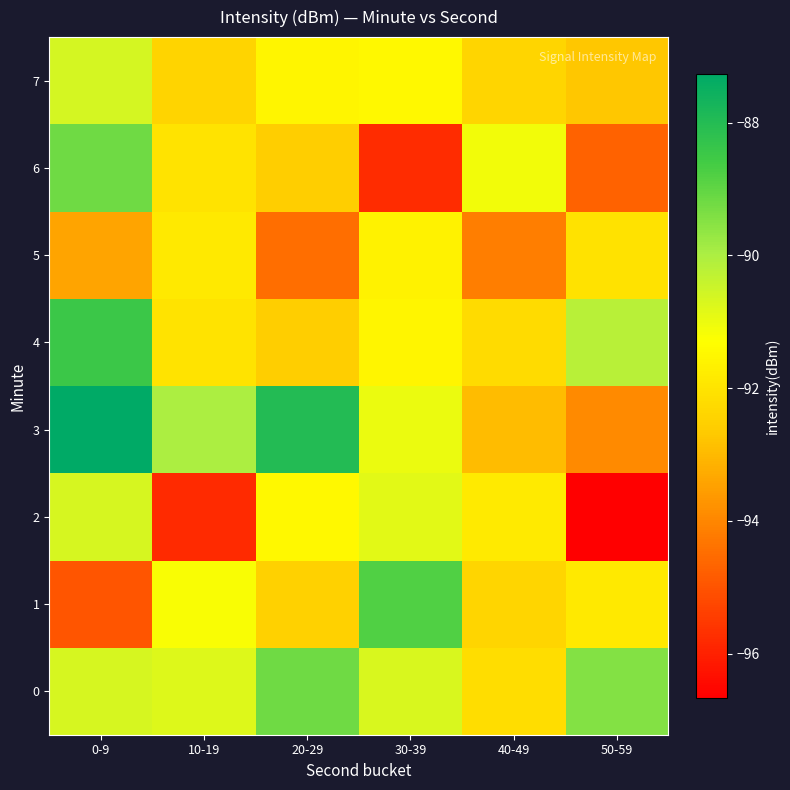

Which has a higher value, 0-9 or 30-39?

0-9